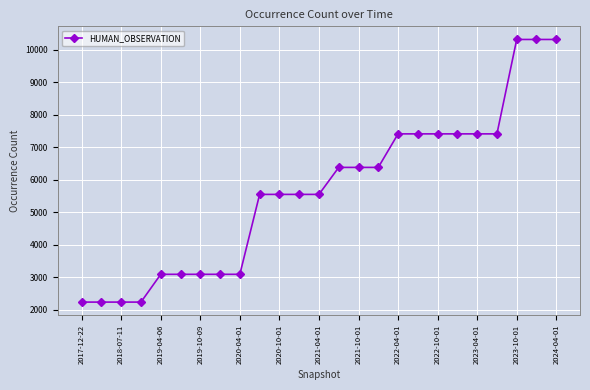

What is the minimum value shown in the chart?

2229